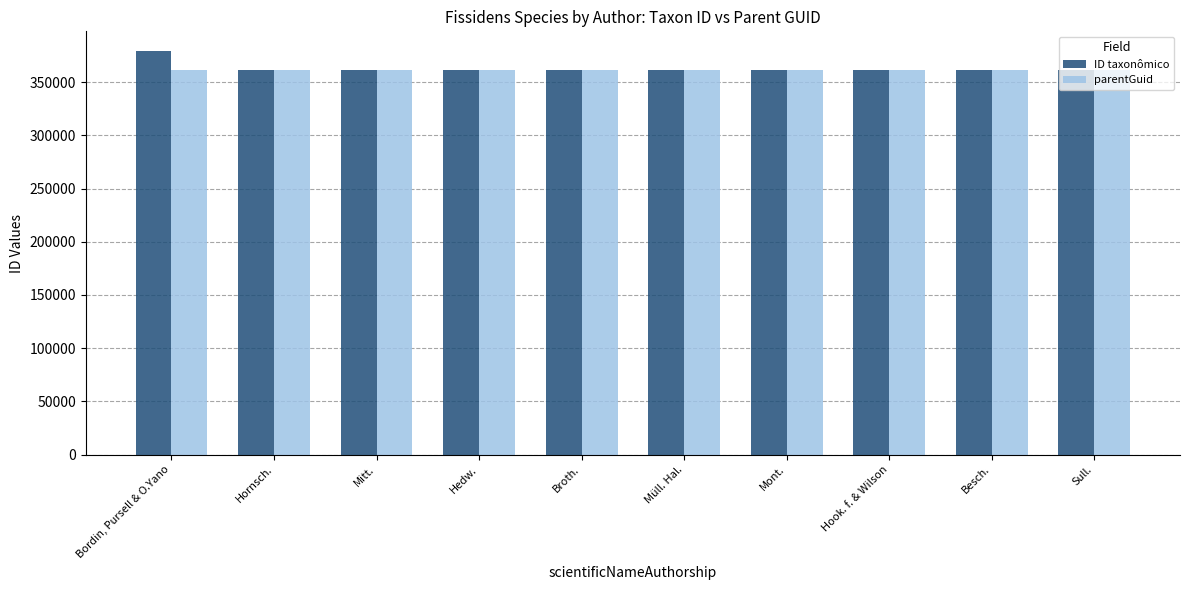

Is the value of ID taxonômico at Bordin, Pursell & O.Yano greater than the value of parentGuid at Sull.?

Yes